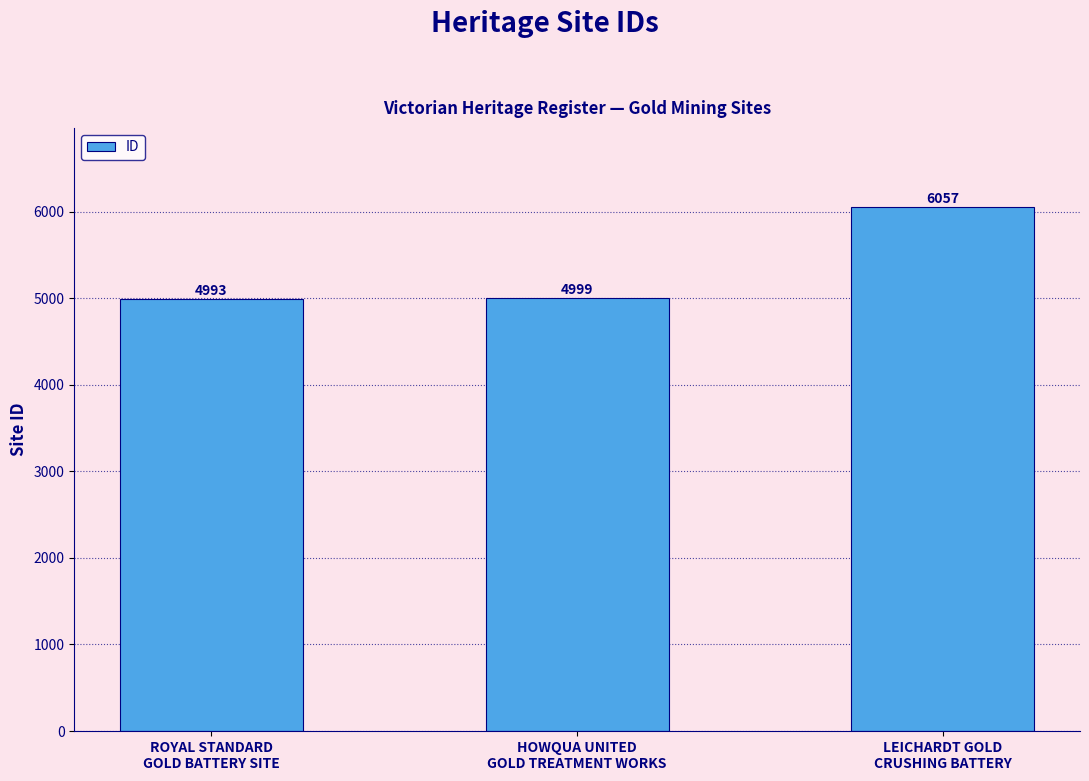

What is the label of the 2nd bar from the left?

HOWQUA UNITED
GOLD TREATMENT WORKS